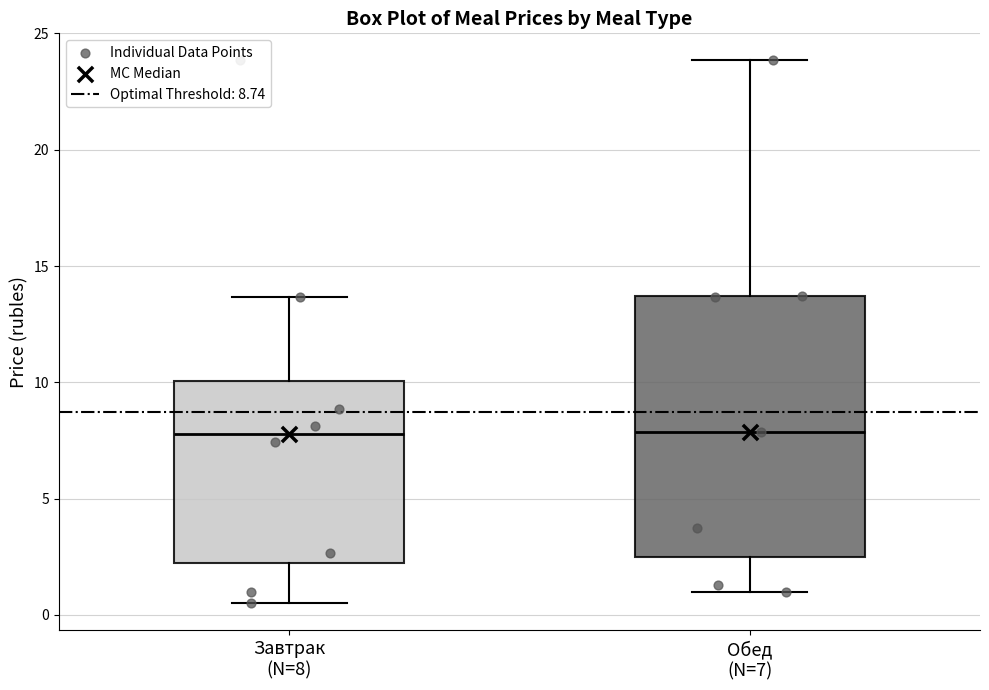

Reading left to right, transcribe this box plot: for each box, give where its median line is, the range the box spans, and where its two whiskers end, as read against the y-axis. The values are not printed on the chart, so give them approximately, as read against the axis.

Завтрак (N=8): median 8.0, box 2.0 to 10.0, whiskers 0.5 to 13.5
Обед (N=7): median 8.0, box 2.5 to 13.5, whiskers 1.0 to 24.0